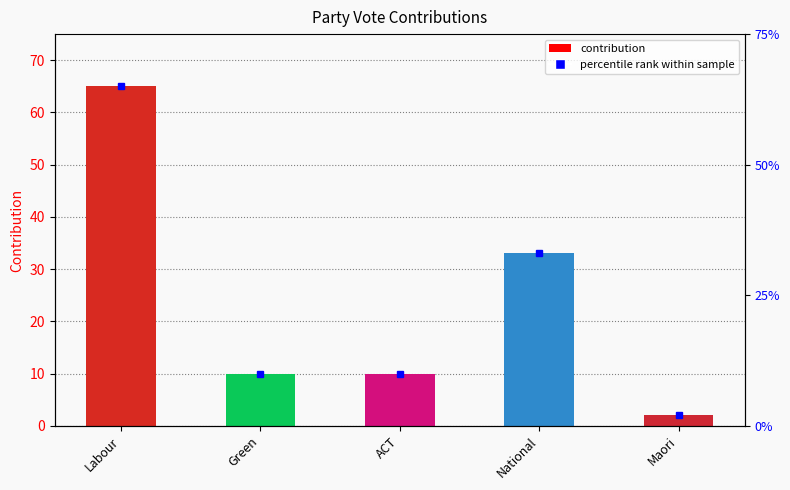

Rank the categories by value from highest to lowest.

Labour, National, Green, ACT, Maori